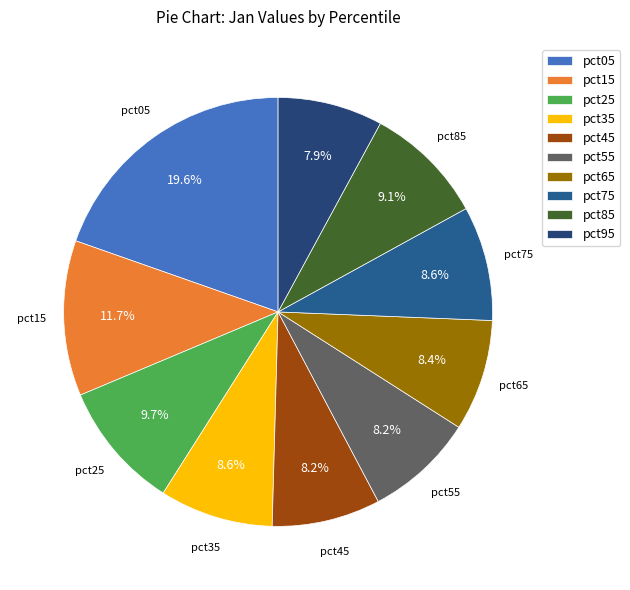

What is the ratio of the value at pct85 to the value at pct35?

1.1